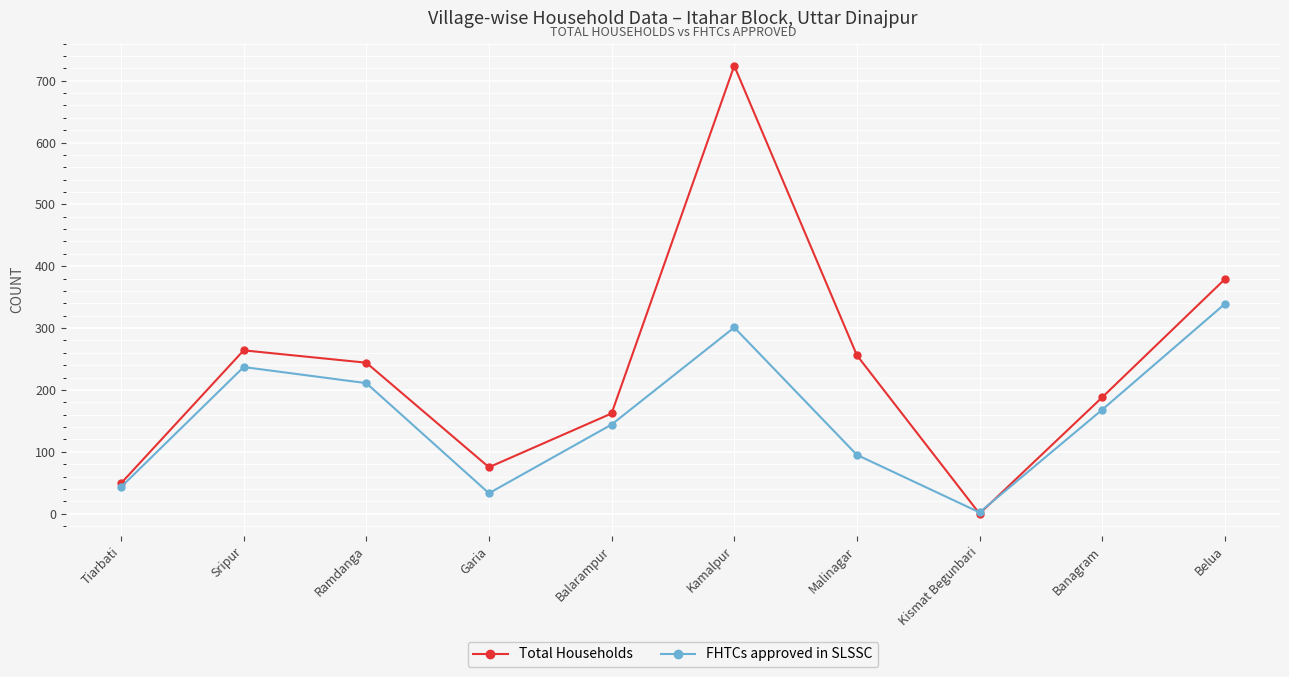

What is the spread (max minus min) of values at Kamalpur?

423